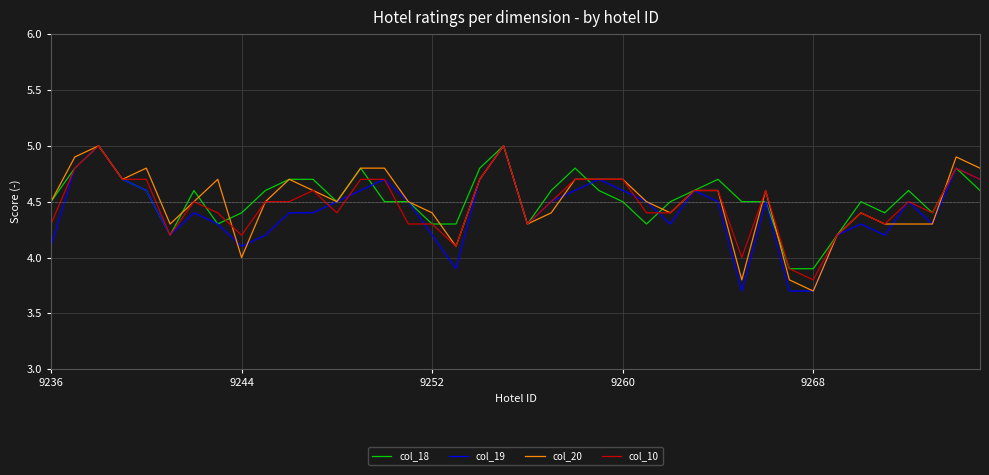

What is the greatest value displayed?

5.0